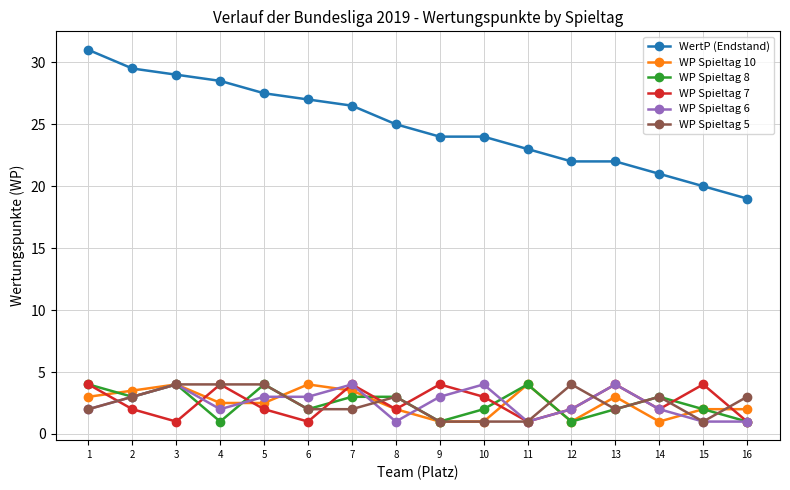

Reading right to left, extract all data points from this chart.

WertP (Endstand): 19.0	20.0	21.0	22.0	22.0	23.0	24.0	24.0	25.0	26.5	27.0	27.5	28.5	29.0	29.5	31.0
WP Spieltag 10: 2.0	2.0	1.0	3.0	1.0	4.0	1.0	1.0	2.0	3.5	4.0	2.5	2.5	4.0	3.5	3.0
WP Spieltag 8: 1.0	2.0	3.0	2.0	1.0	4.0	2.0	1.0	3.0	3.0	2.0	4.0	1.0	4.0	3.0	4.0
WP Spieltag 7: 1.0	4.0	2.0	4.0	2.0	1.0	3.0	4.0	2.0	4.0	1.0	2.0	4.0	1.0	2.0	4.0
WP Spieltag 6: 1.0	1.0	2.0	4.0	2.0	1.0	4.0	3.0	1.0	4.0	3.0	3.0	2.0	4.0	3.0	2.0
WP Spieltag 5: 3.0	1.0	3.0	2.0	4.0	1.0	1.0	1.0	3.0	2.0	2.0	4.0	4.0	4.0	3.0	2.0